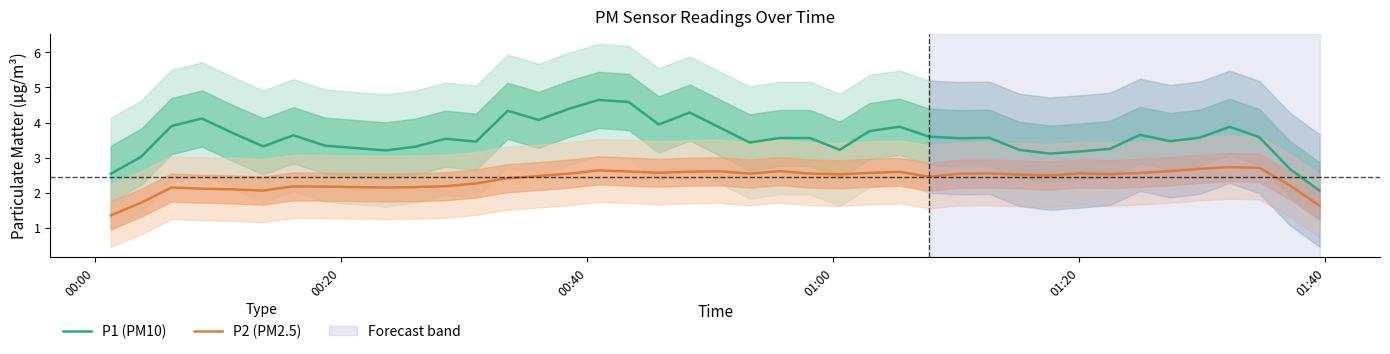

Reading left to right, transcribe all the data shown in this chart.

P1 (PM10): 2.5	3.0	3.9	4.1	3.7	3.3	3.6	3.3	3.2	3.3	3.5	3.5	4.3	4.1	4.4	4.6	4.6	3.9	4.3	3.9	3.4	3.6	3.6	3.2	3.8	3.9	3.6	3.6	3.6	3.2	3.1	3.2	3.2	3.7	3.5	3.6	3.9	3.6	2.7	2.1
P2 (PM2.5): 1.4	1.7	2.1	2.1	2.1	2.1	2.2	2.2	2.1	2.2	2.2	2.3	2.4	2.5	2.5	2.6	2.6	2.6	2.6	2.6	2.5	2.6	2.5	2.5	2.6	2.6	2.5	2.5	2.5	2.5	2.5	2.6	2.5	2.6	2.6	2.7	2.7	2.7	2.2	1.6